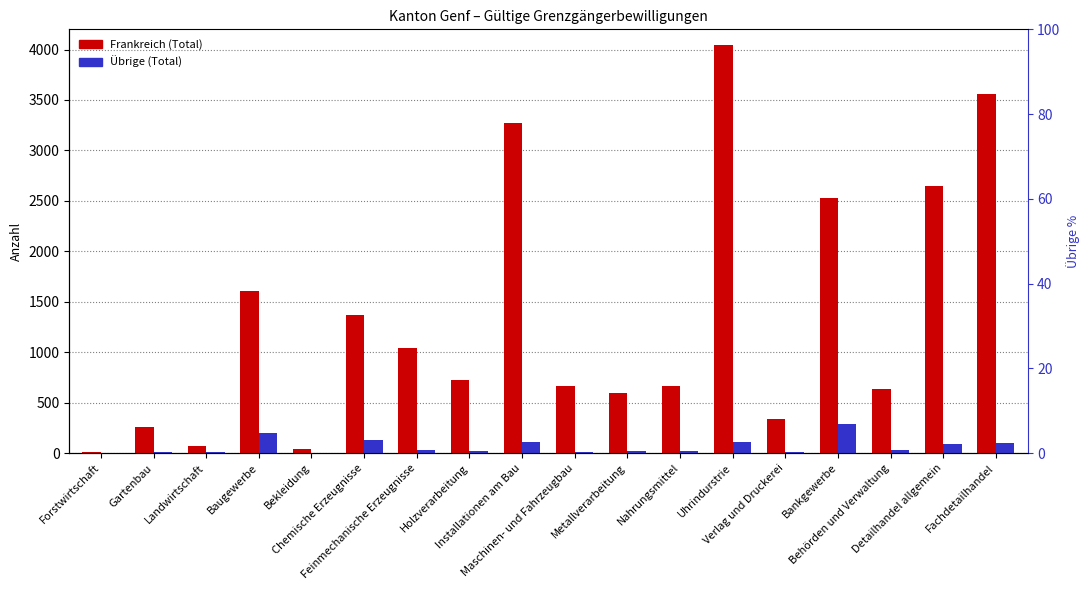

Rank the series by their maximum value, from lowest to highest.

Übrige (Total), Frankreich (Total)